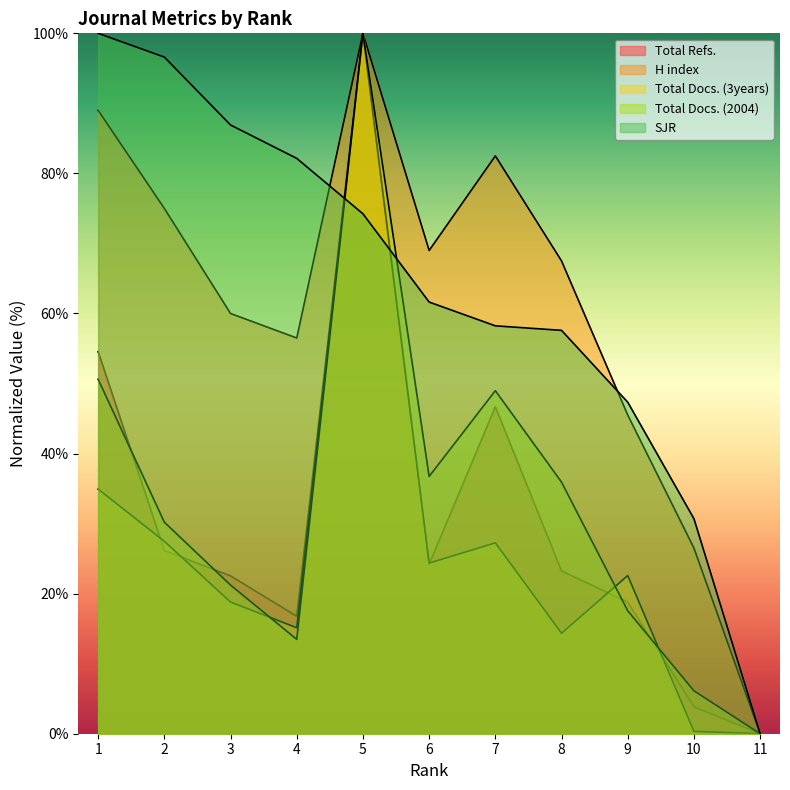

What is the total value across all series at 6?

215.9